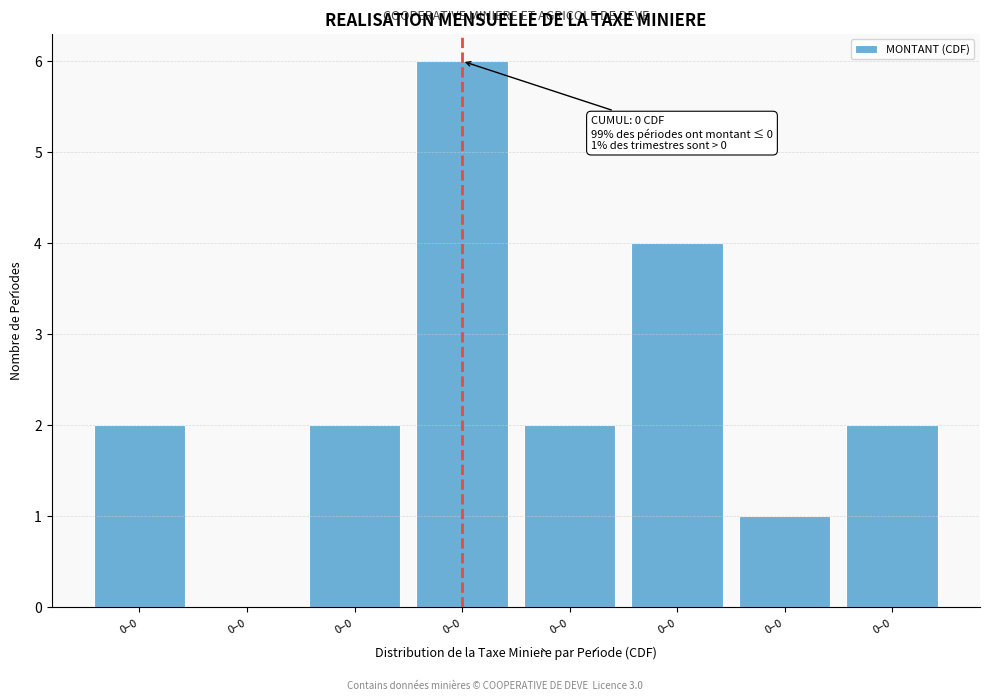

How many positive values are there?

7